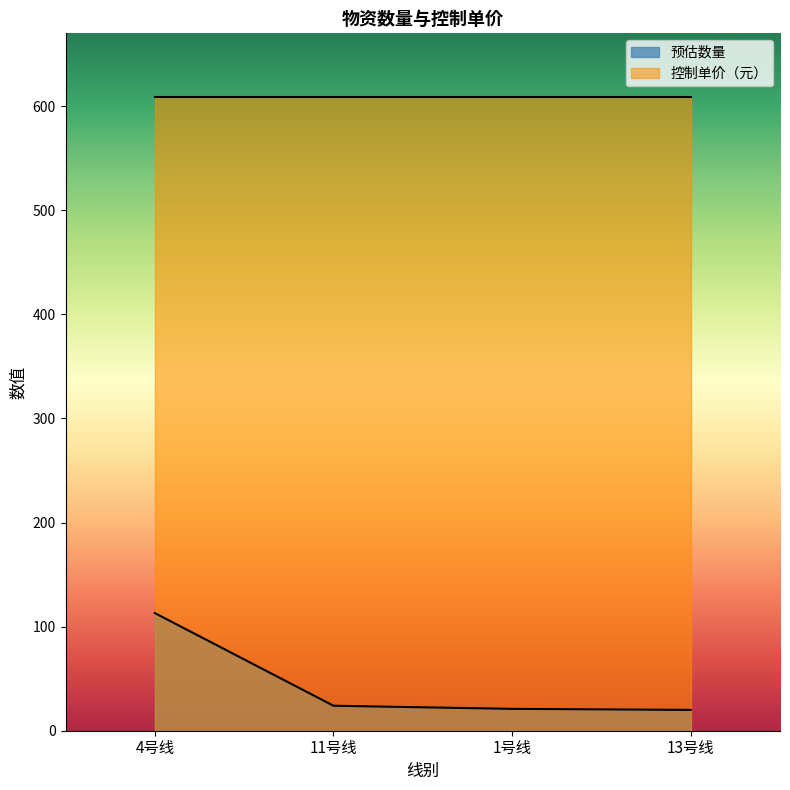

What position from the left is 1号线?

3